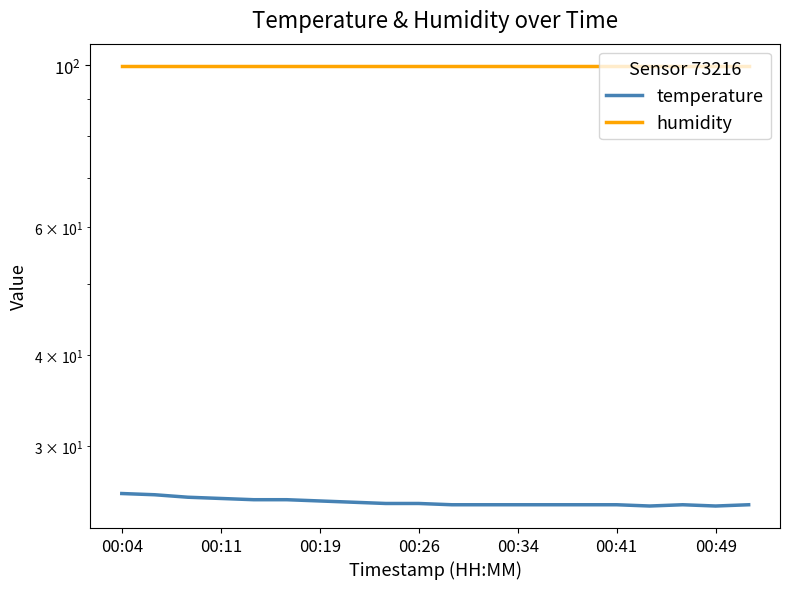

True or false: humidity has a value of 99.9 at 00:19.

True